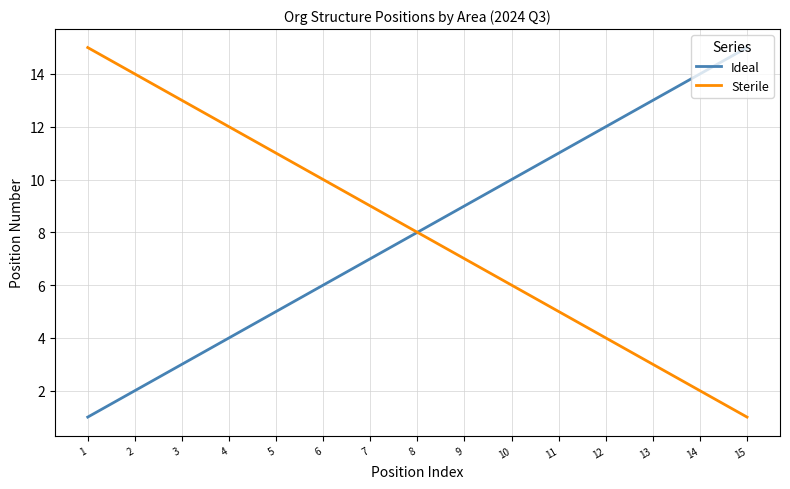

Reading left to right, what are all the values shown in this chart?

Ideal: 1=1	2=2	3=3	4=4	5=5	6=6	7=7	8=8	9=9	10=10	11=11	12=12	13=13	14=14	15=15
Sterile: 1=15	2=14	3=13	4=12	5=11	6=10	7=9	8=8	9=7	10=6	11=5	12=4	13=3	14=2	15=1